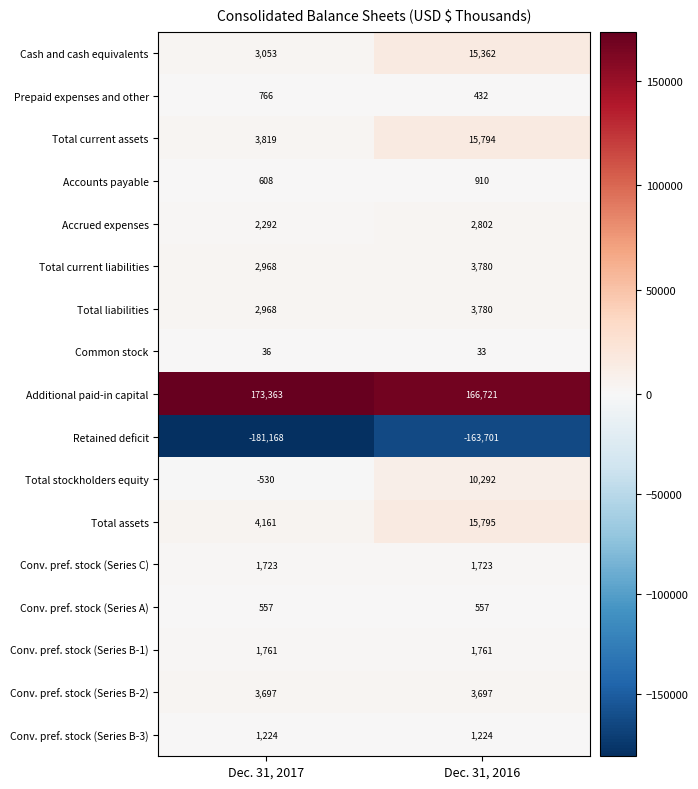

Between Dec. 31, 2017 and Dec. 31, 2016, which series saw the biggest shift?

Retained deficit